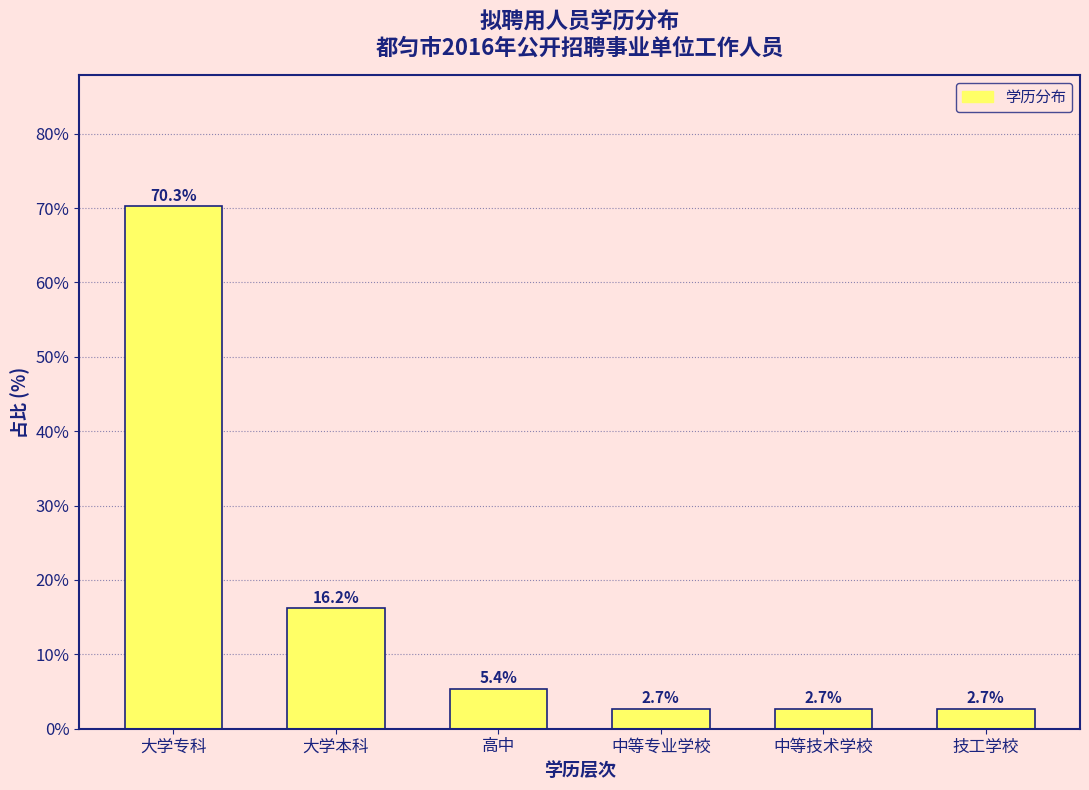

Reading left to right, list all the values displayed in this chart.

70.3	16.2	5.4	2.7	2.7	2.7